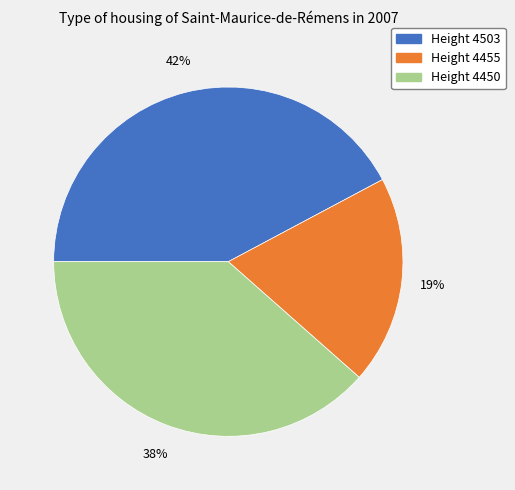

Is it true that Height 4455 is 5% of the pie?

False